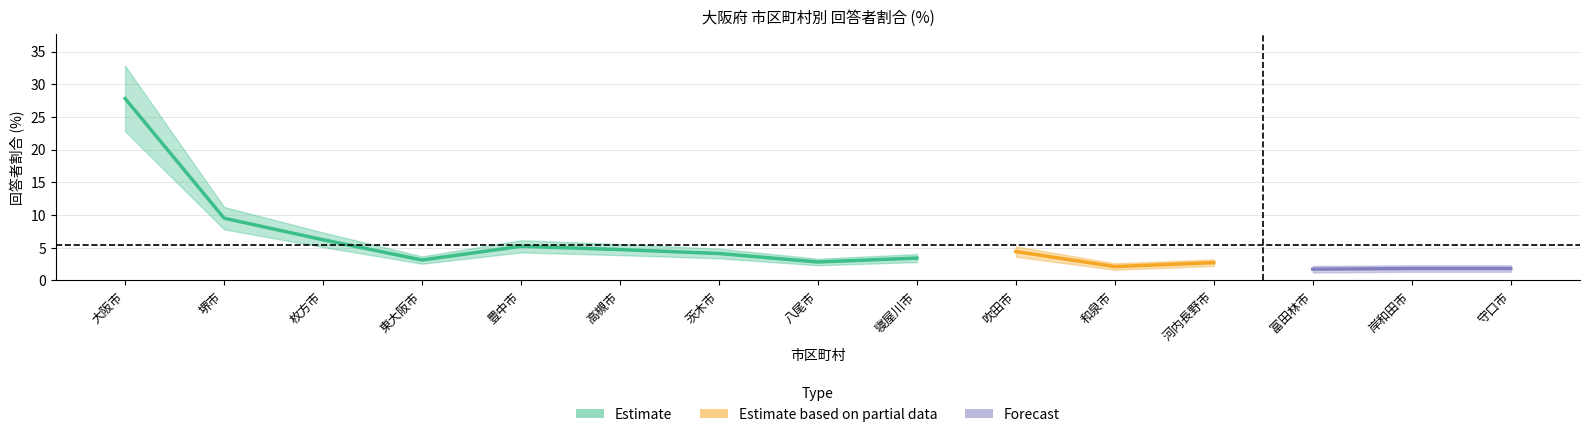

Between 和泉市 and 高槻市, which is larger?

高槻市